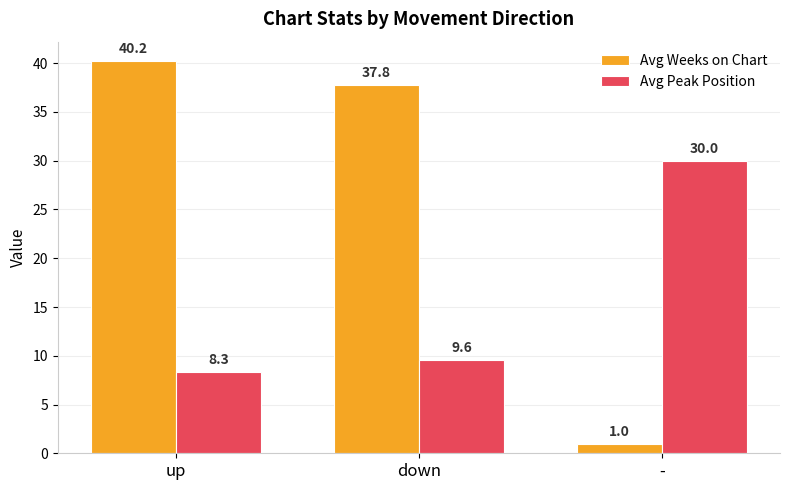

What position from the left is down?

2